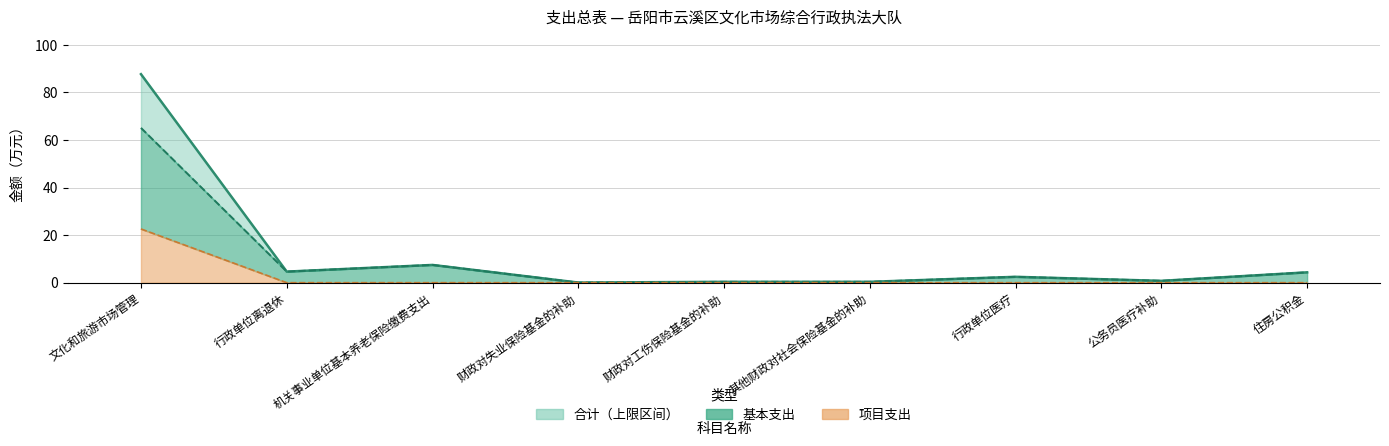

What is the greatest value displayed?

87.7